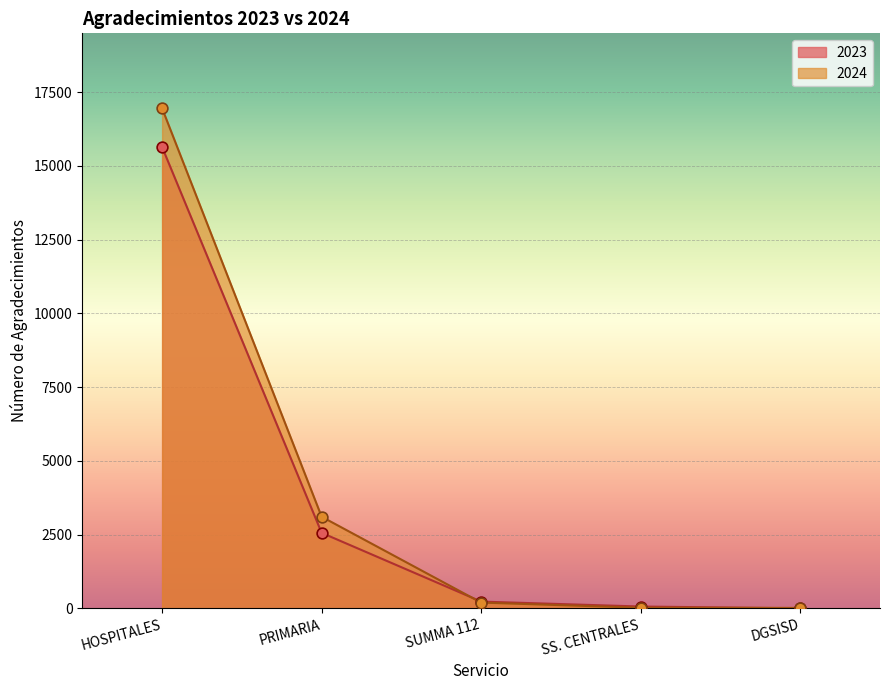

At how many categories does at least one series exceed 4630?

1